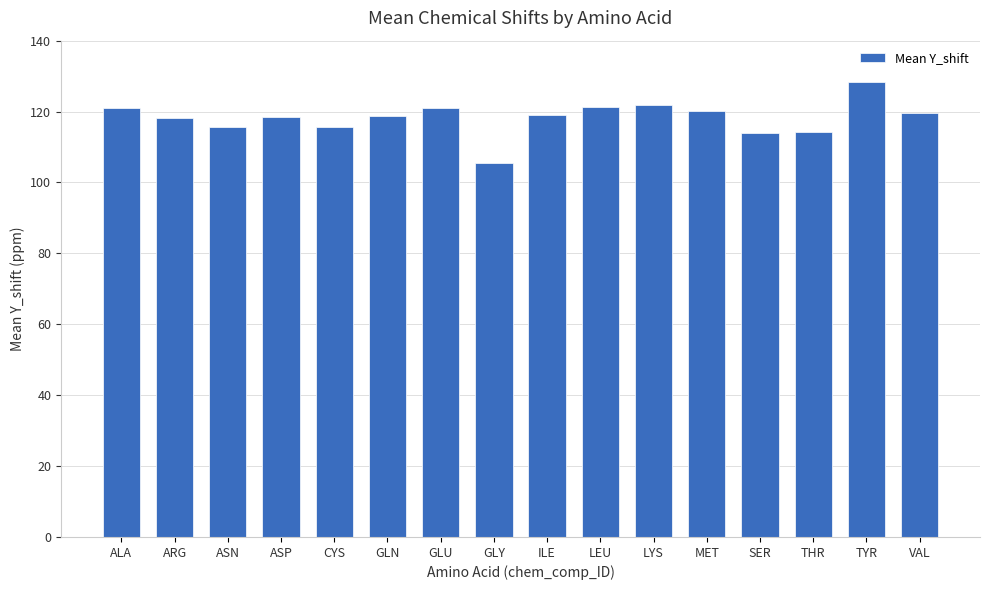

How many categories are shown in the chart?

16